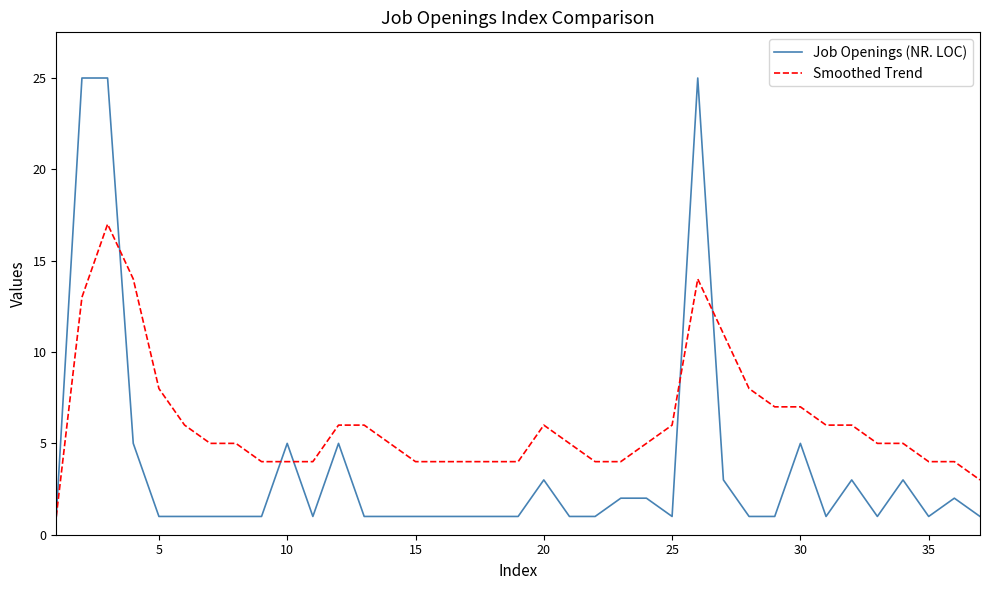

Which series has the widest spread of values?

Job Openings (NR. LOC)